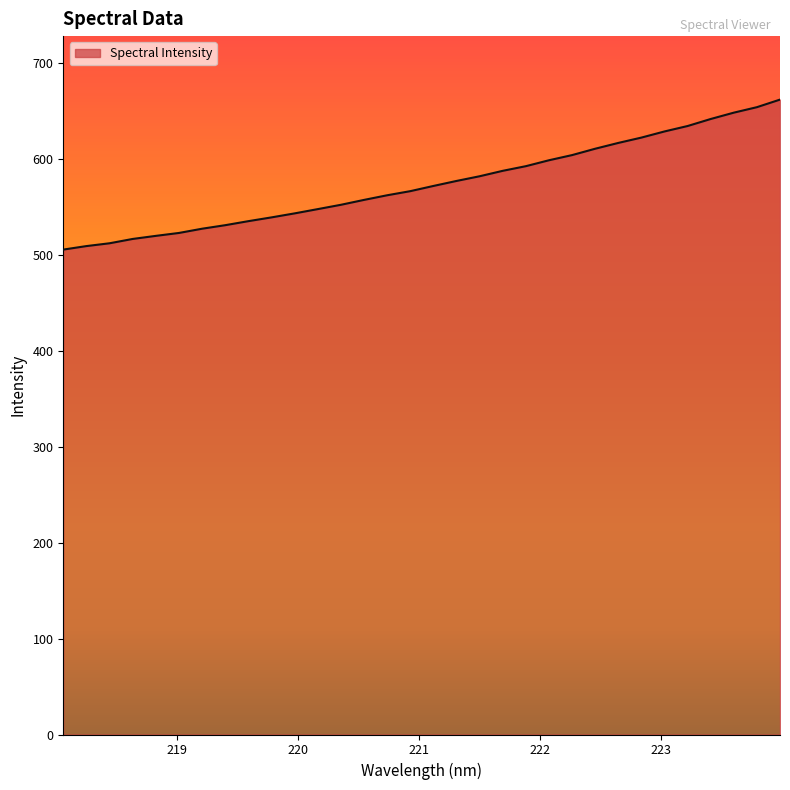

What is the maximum value shown in the chart?

661.9